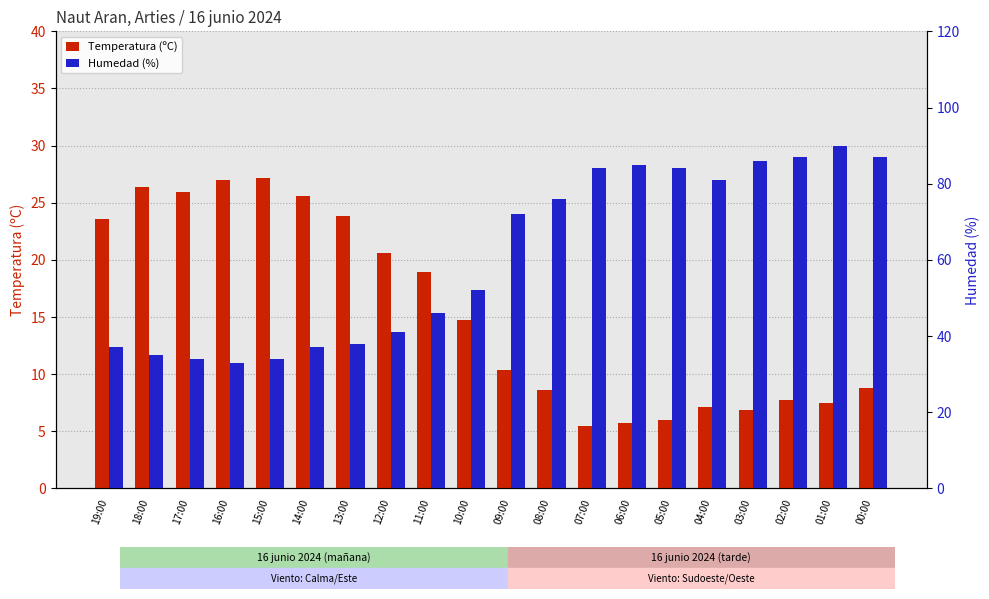

At 12:00, list the series in order from largest to smallest.

Humedad (%), Temperatura (ºC)